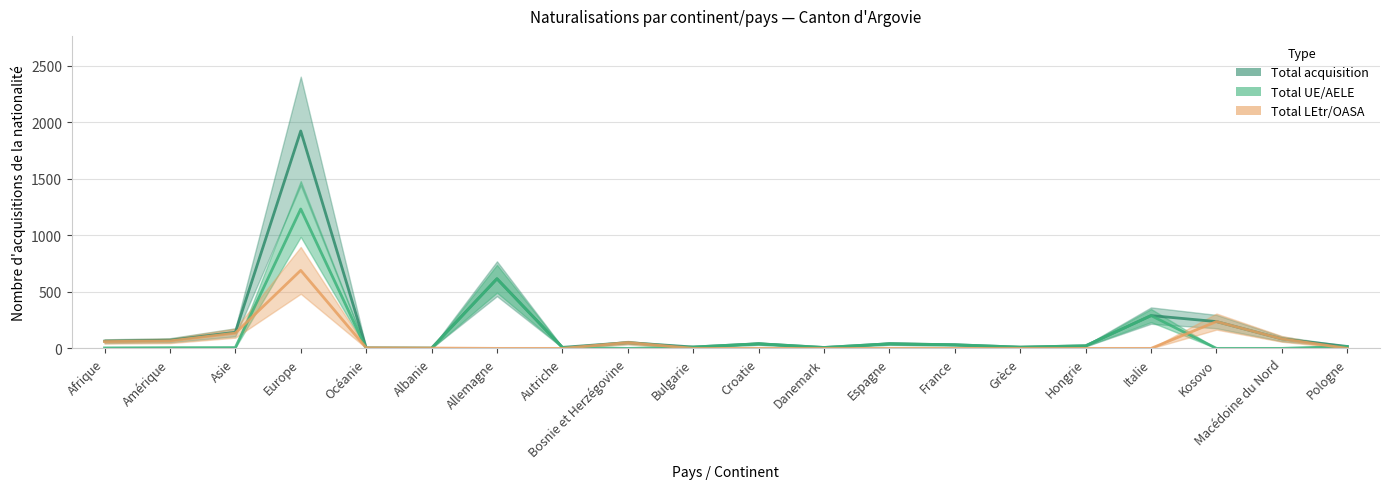

How many lines are shown in the chart?

3